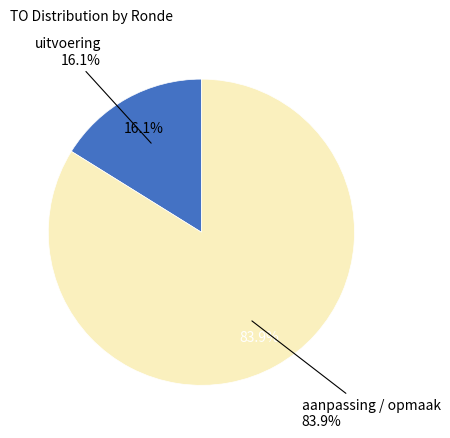

True or false: 2022 Opmaak - goedgekeurd accounts for 6% of the total.

False